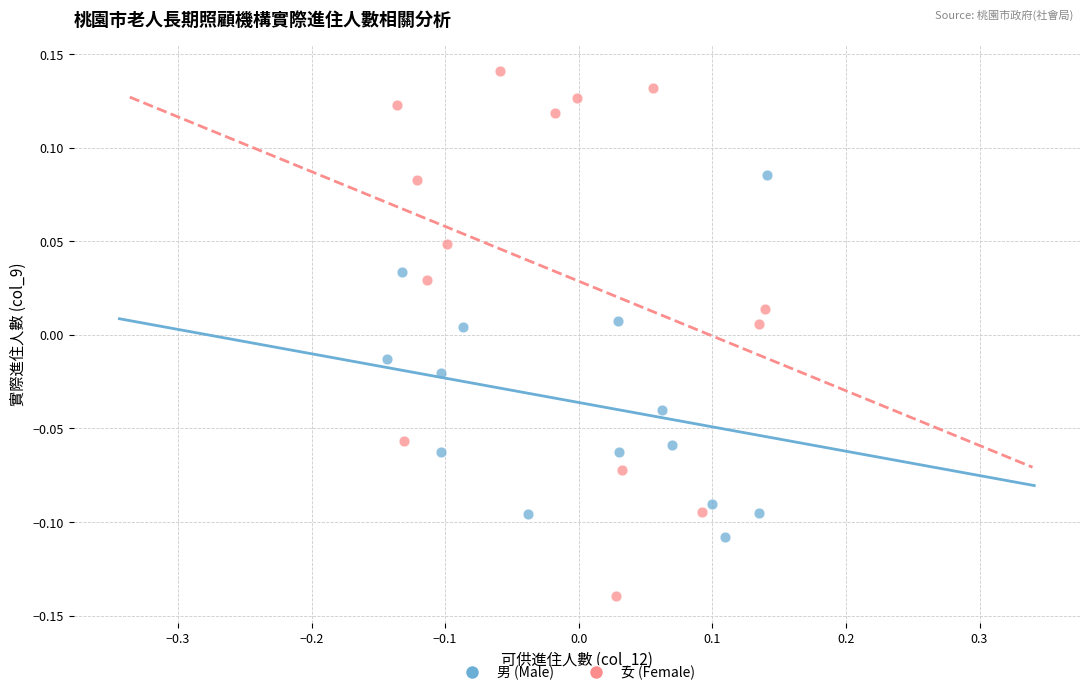

Which series has the widest spread of Y values?

女 (Female)